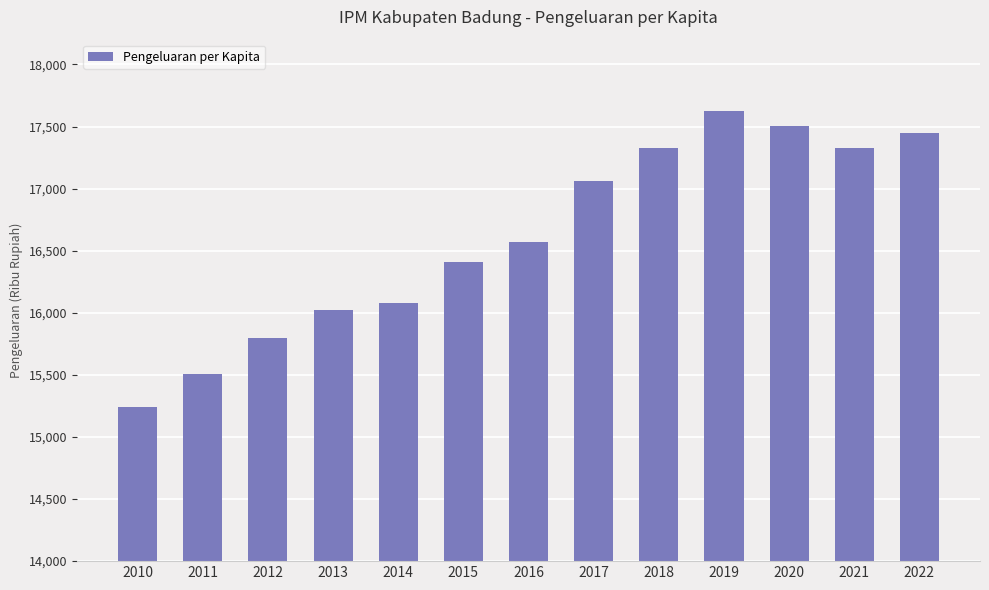

What is the change in value from 2016 to 2019?

+1061